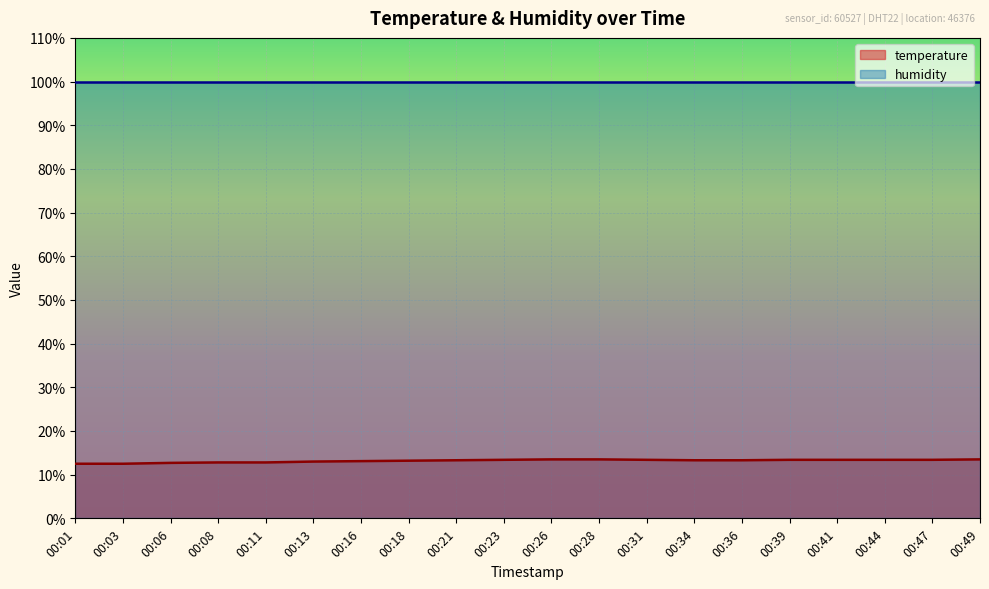

How many distinct data groups are displayed?

2